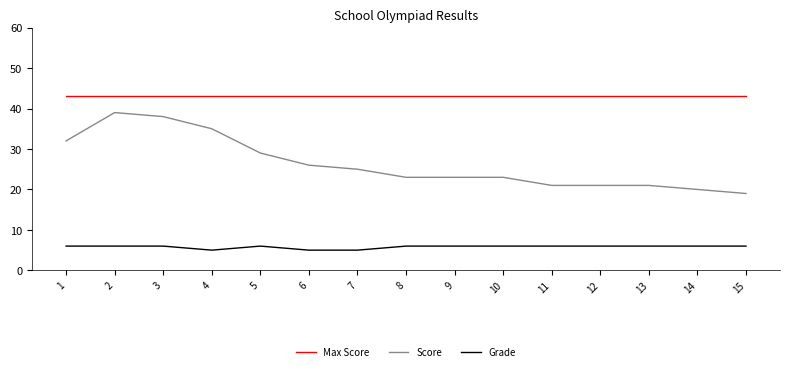

Is the value of Grade at 2 greater than the value of Max Score at 6?

No